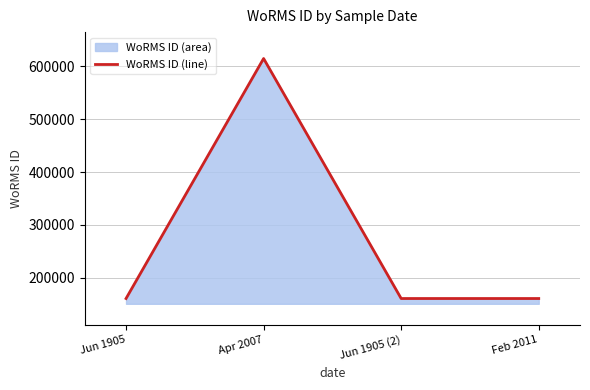

Where is the first local maximum?

Apr 2007